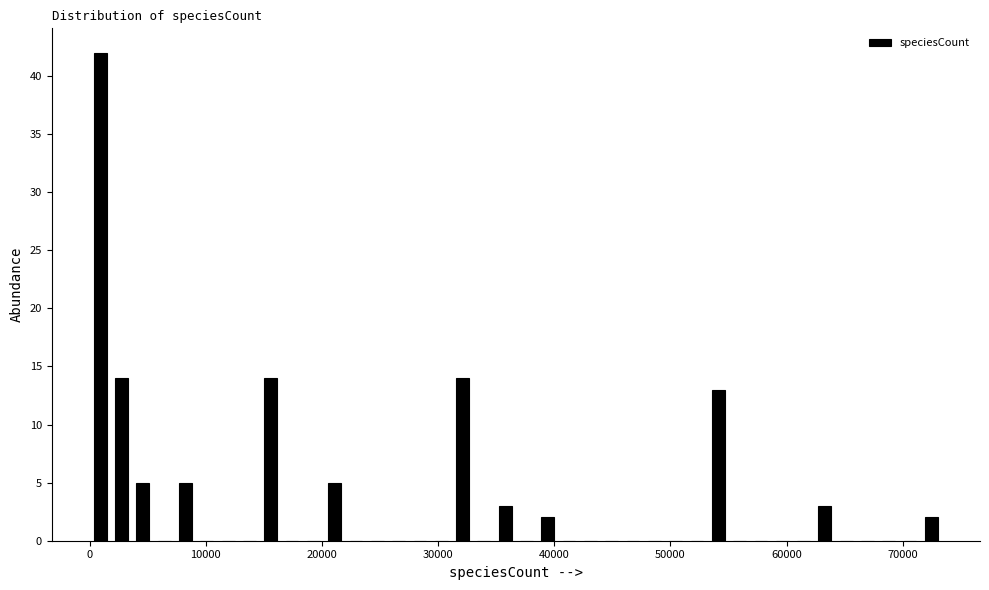

Read against the x-axis, roughly where is the centre of the tallest bar?

1000